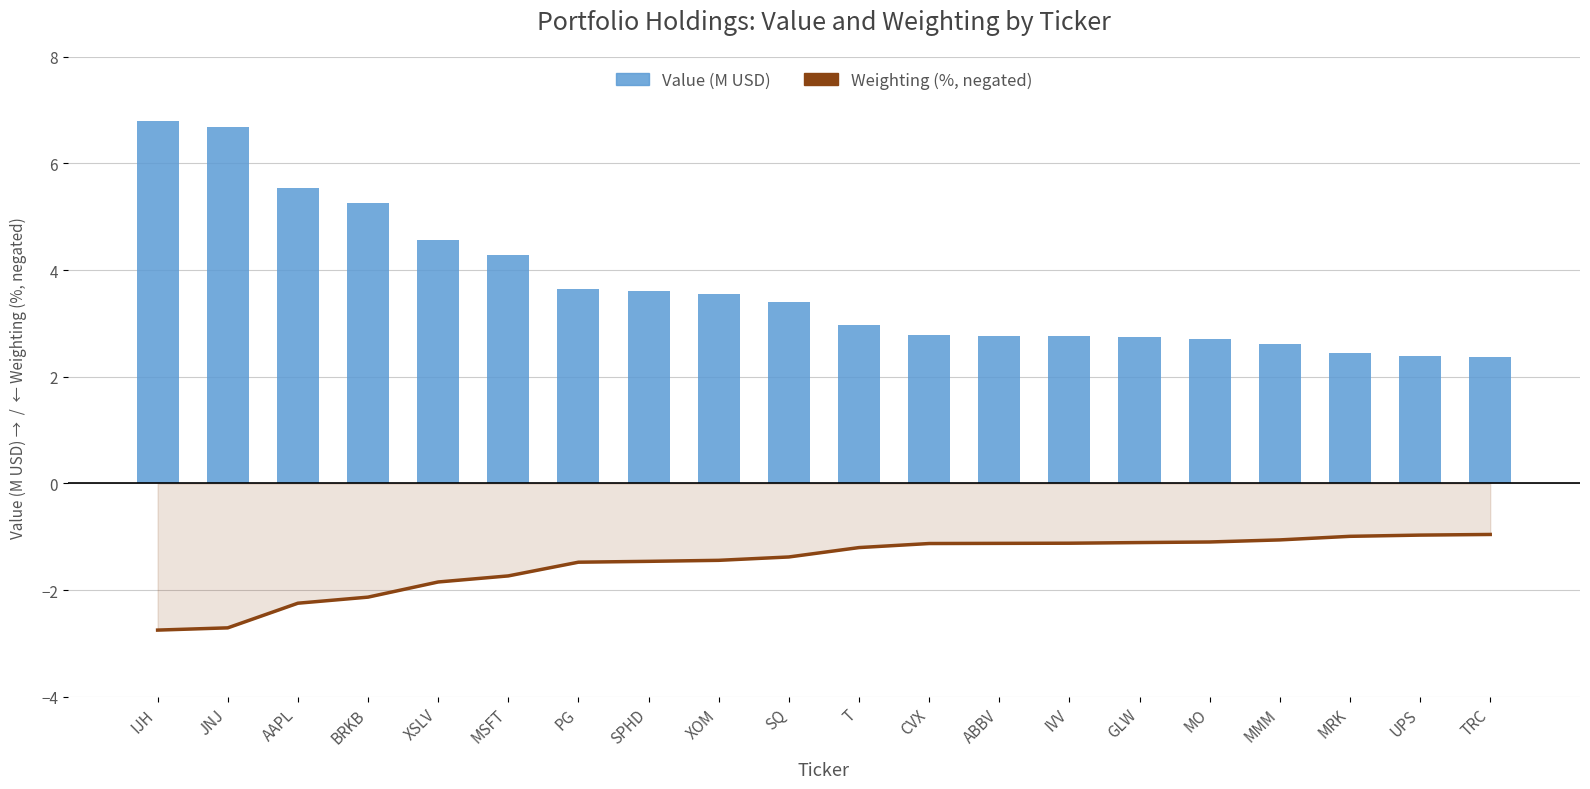

How many series are shown in this chart?

2